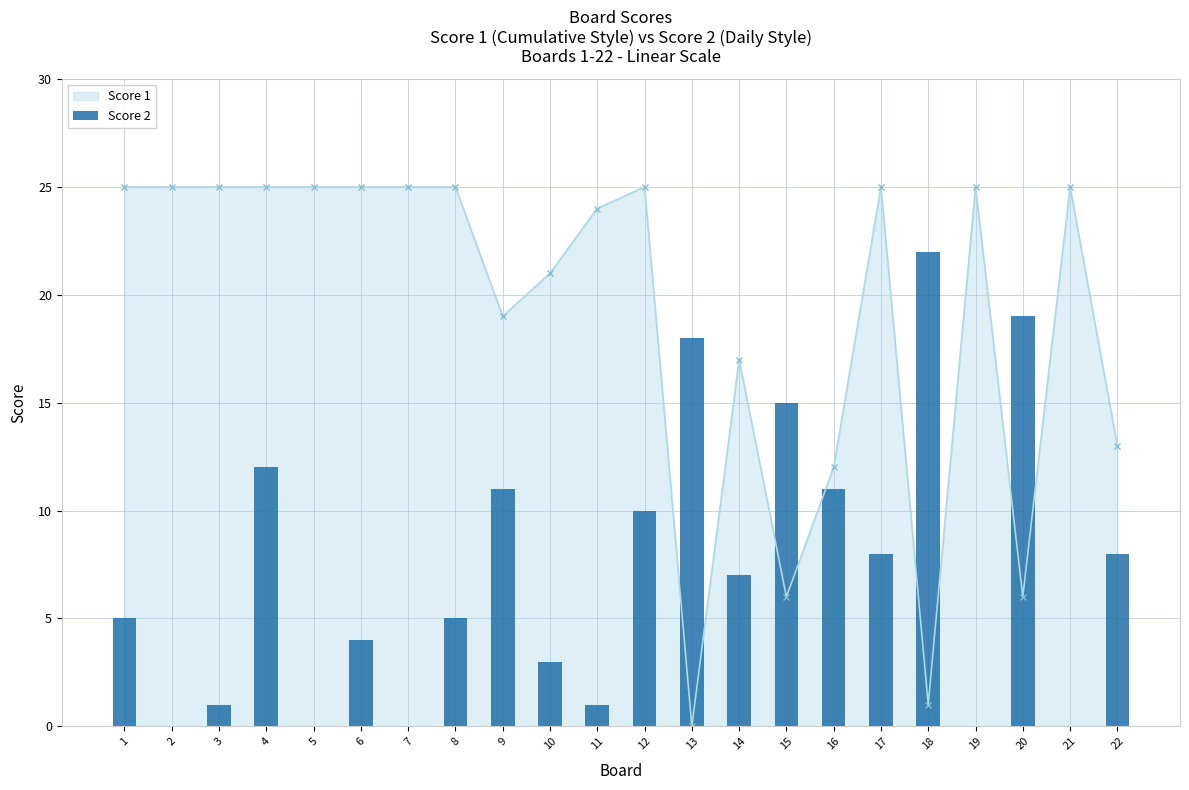

What value does the data have at 8?

5